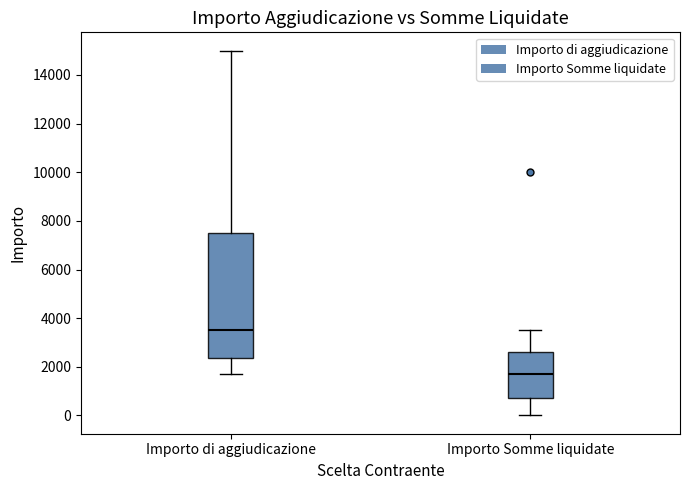

Reading left to right, transcribe this box plot: for each box, give where its median line is, the range the box spans, and where its two whiskers end, as read against the y-axis. The values are not printed on the chart, so give them approximately, as read against the axis.

Importo di aggiudicazione: median 3600, box 2400 to 7600, whiskers 1800 to 15000
Importo Somme liquidate: median 1800, box 800 to 2600, whiskers 0 to 3600